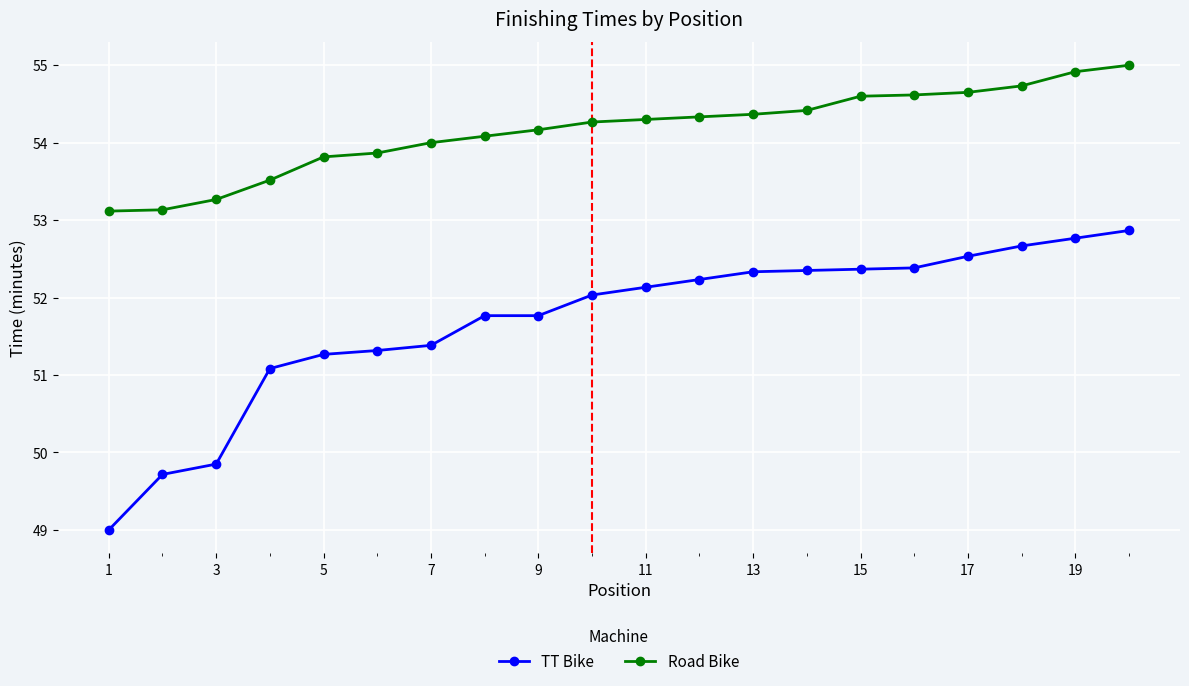

Rank the series by their maximum value, from lowest to highest.

TT Bike, Road Bike